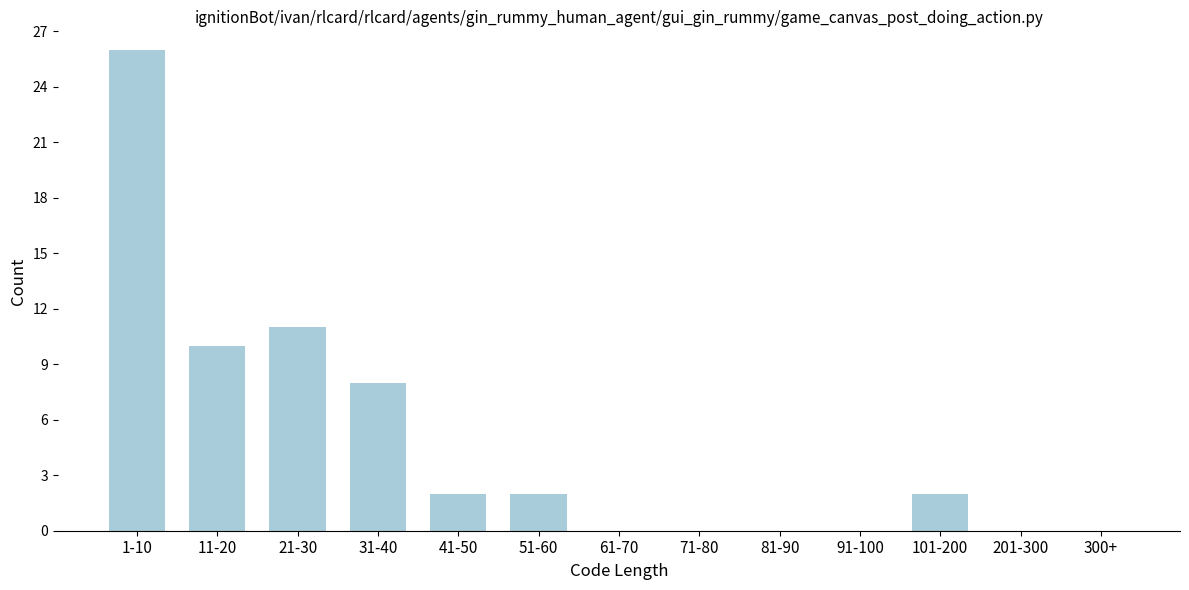

Reading left to right, extract all data points from this chart.

1-10=26	11-20=10	21-30=11	31-40=8	41-50=2	51-60=2	61-70=0	71-80=0	81-90=0	91-100=0	101-200=2	201-300=0	300+=0